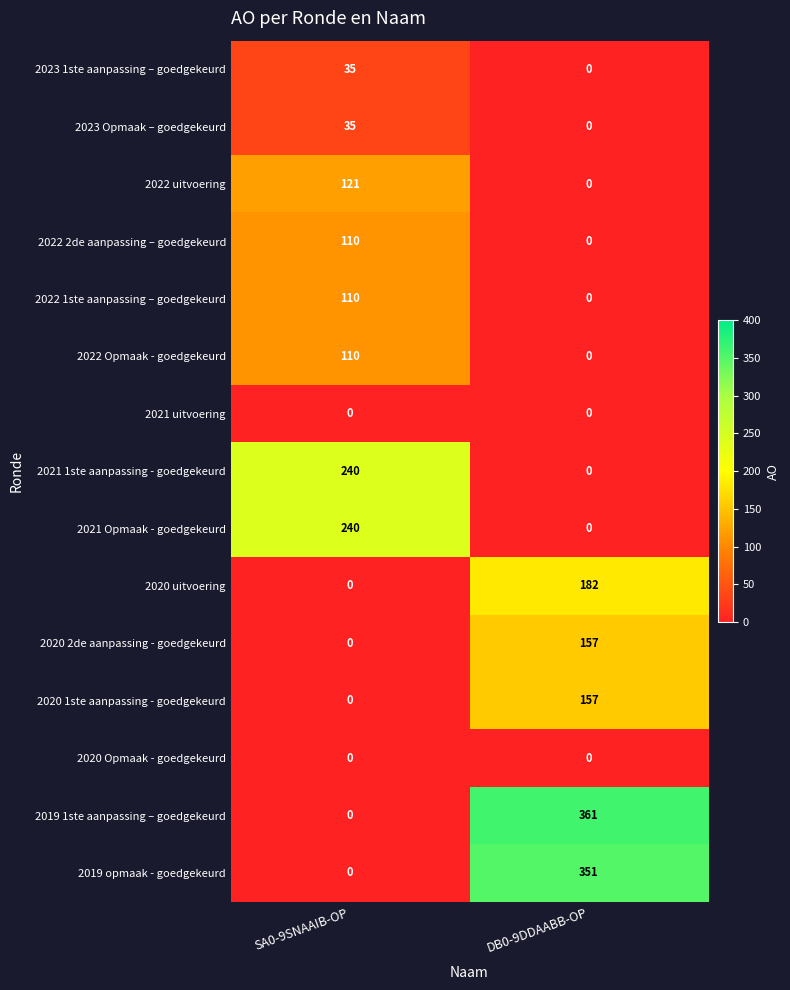

What is the sum of all 2020 2de aanpassing - goedgekeurd values?

157